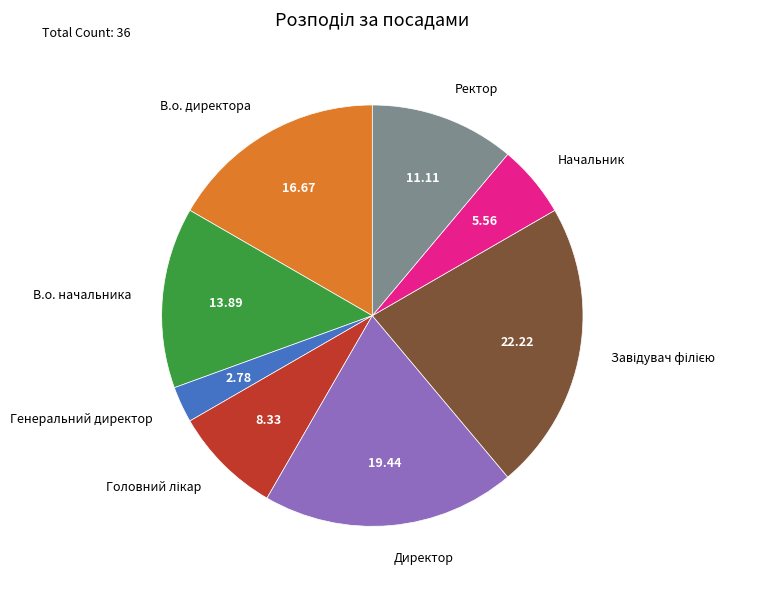

How many segments does this pie chart have?

8